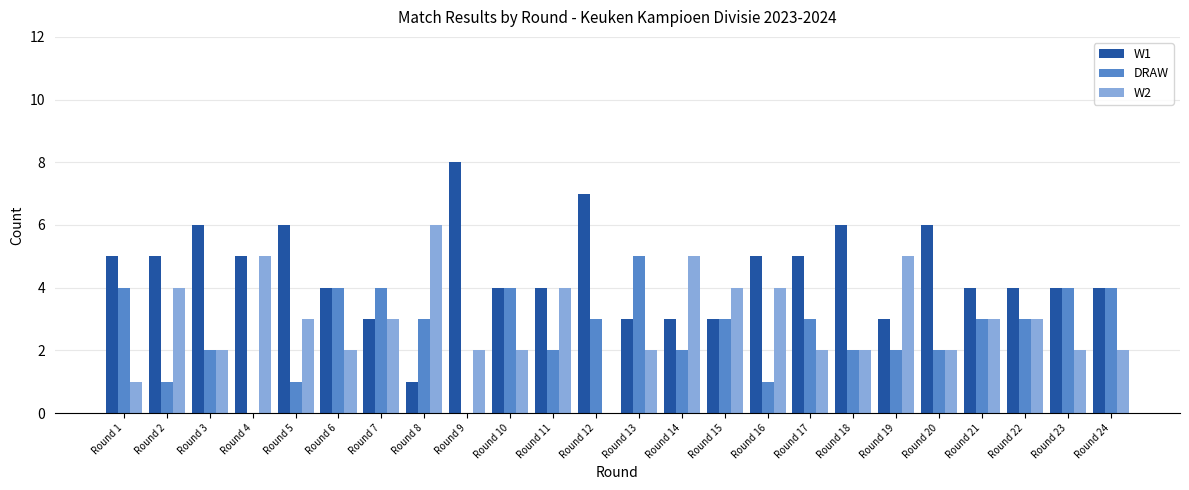

Reading left to right, extract all data points from this chart.

W1: 5	5	6	5	6	4	3	1	8	4	4	7	3	3	3	5	5	6	3	6	4	4	4	4
DRAW: 4	1	2	0	1	4	4	3	0	4	2	3	5	2	3	1	3	2	2	2	3	3	4	4
W2: 1	4	2	5	3	2	3	6	2	2	4	0	2	5	4	4	2	2	5	2	3	3	2	2